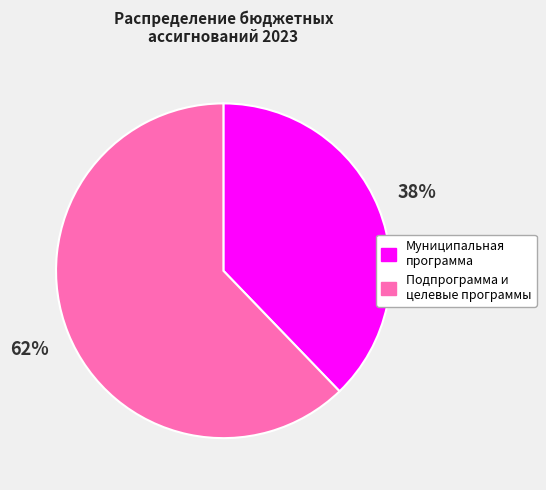

True or false: Муниципальная программа accounts for 38% of the total.

True